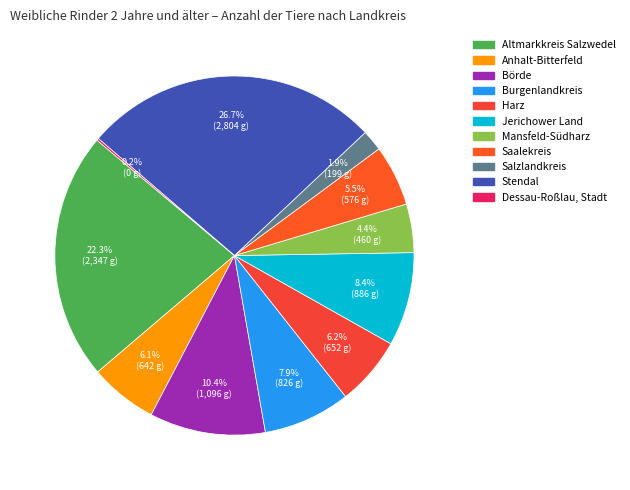

How many slices are in this pie chart?

11